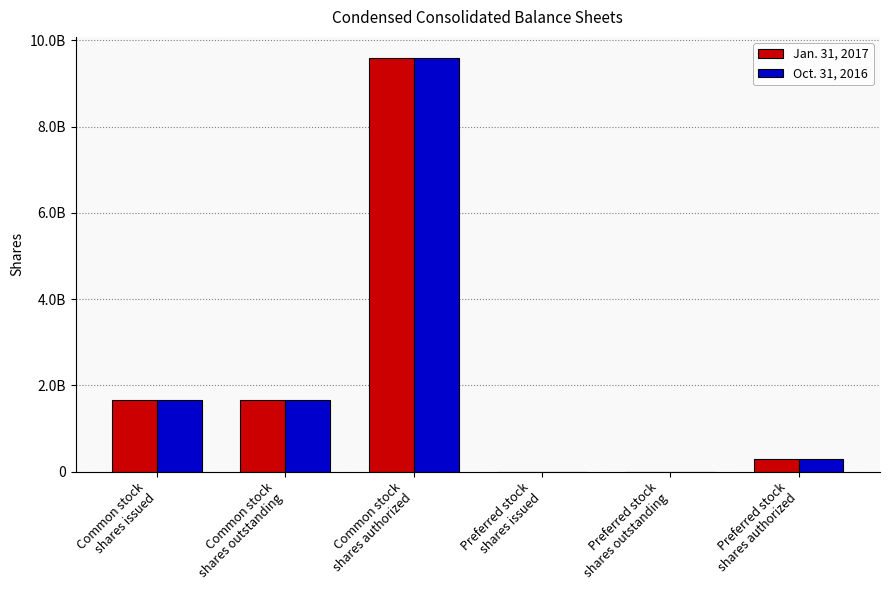

Are the bars horizontal?

No